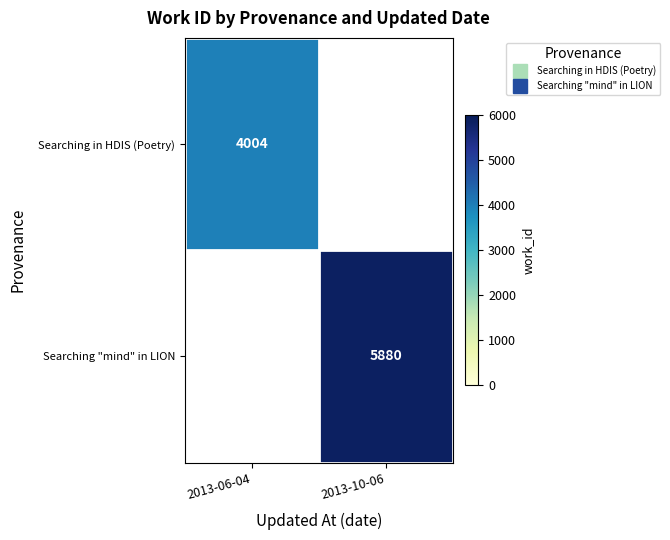

Which category has the lowest value in the Searching in HDIS (Poetry) series?

2013-06-04